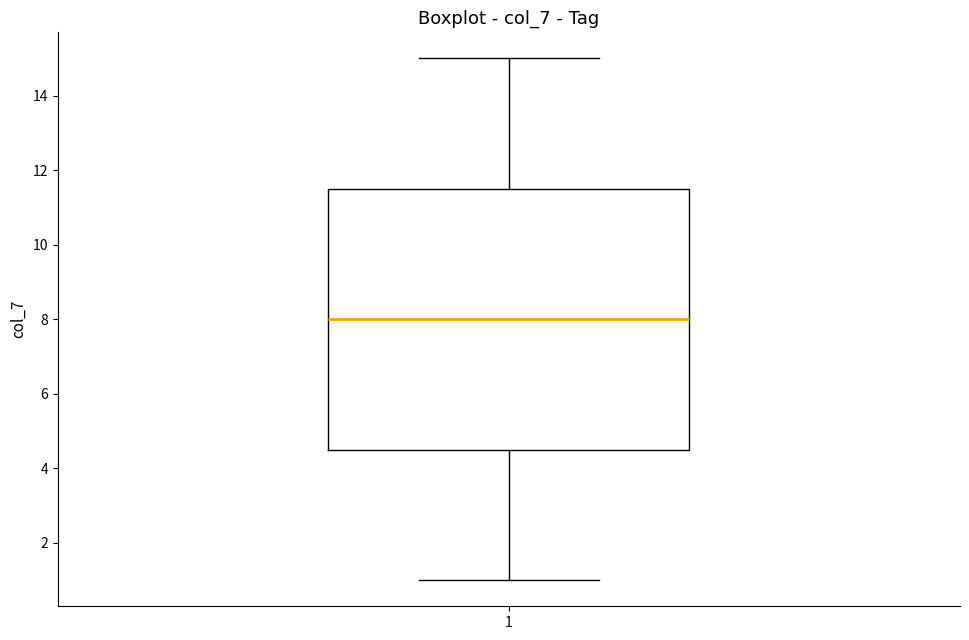

Where does the lower whisker of the box at x = 1 end on the y-axis? The values are not printed on the chart, so give them approximately, as read against the axis.

1.0